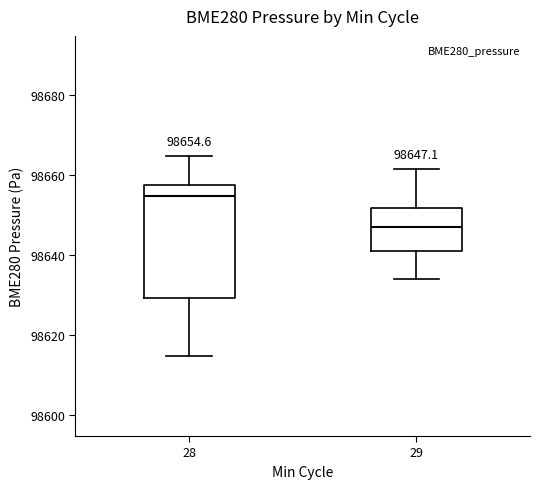

Comparing the boxes themselves (not the whiskers), which one is the tallest?

28